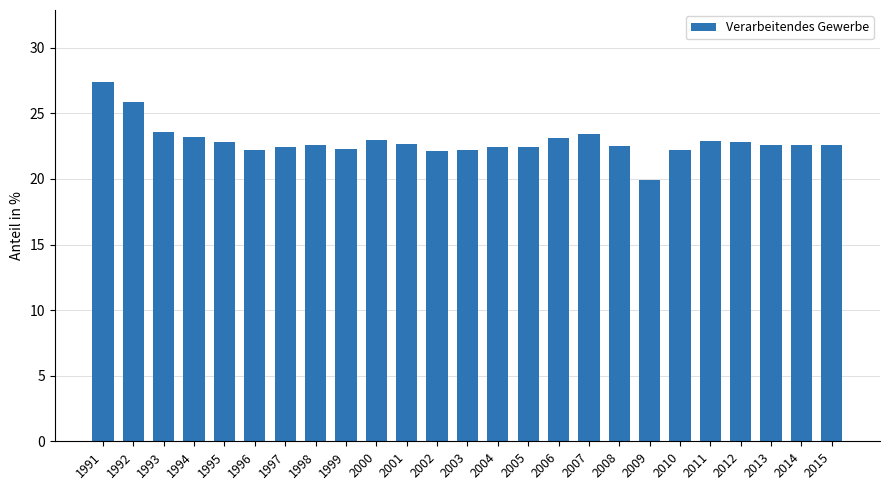

How many distinct data groups are displayed?

1